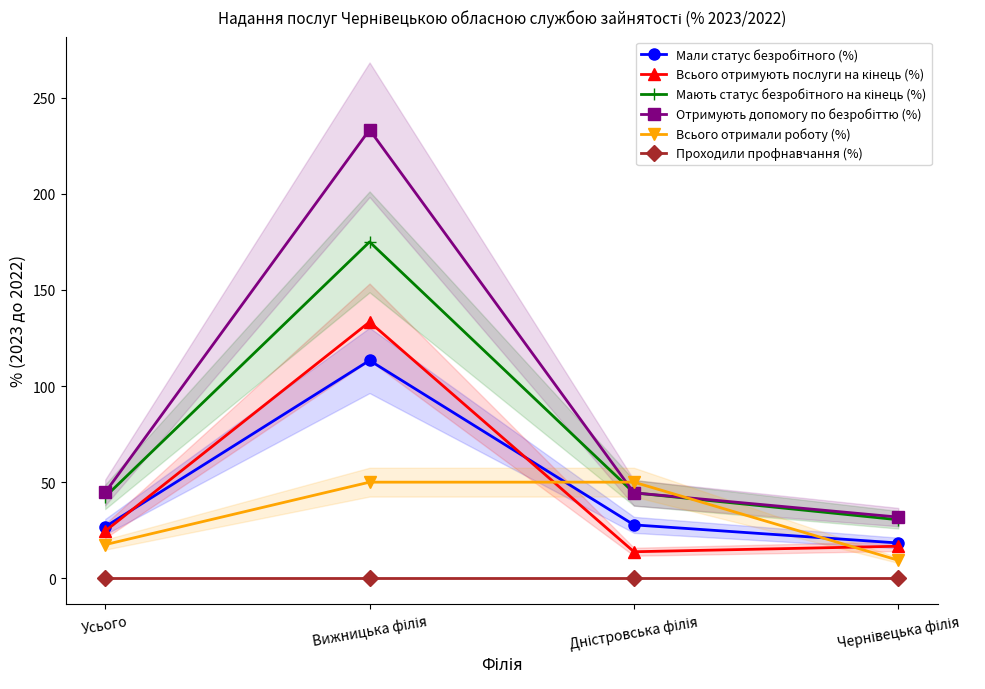

What is the label of the 4th point from the left?

Чернівецька філія